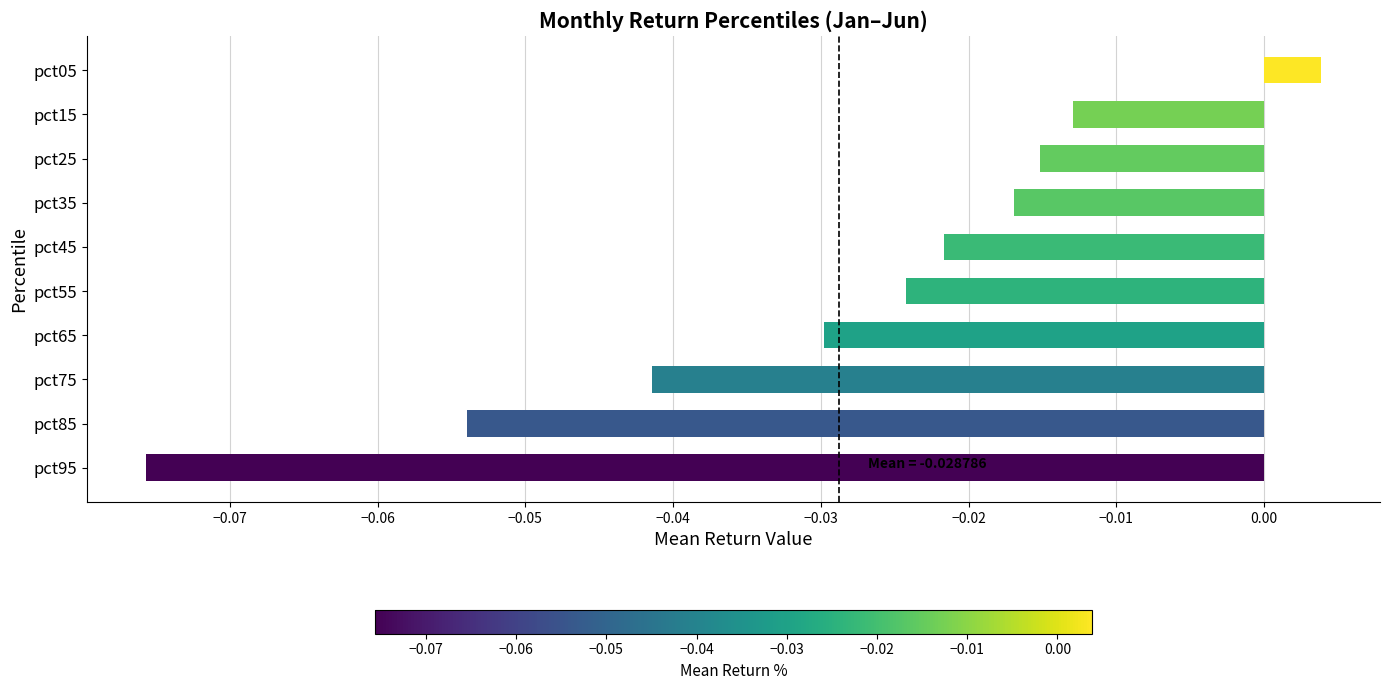

The value at pct85 is -0.0. True or false?

False